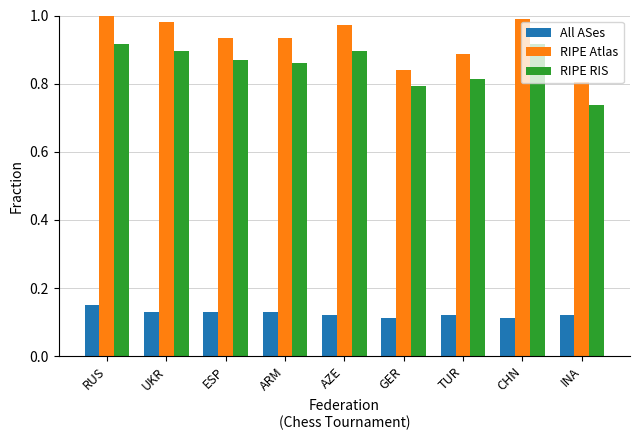

What is the total value across all series at UKR?

2.0